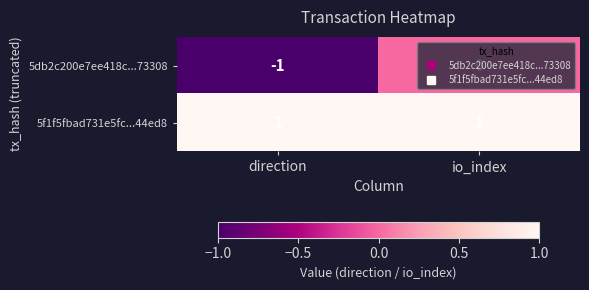

The value of 5f1f5fbad731e5fc...44ed8 at direction is 0. True or false?

False